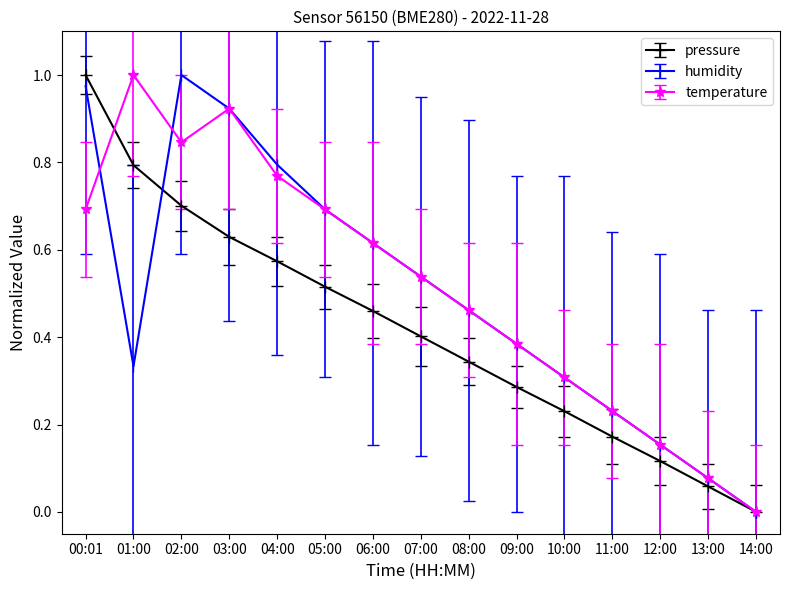

Is the value of pressure at 01:00 greater than the value of temperature at 08:00?

Yes